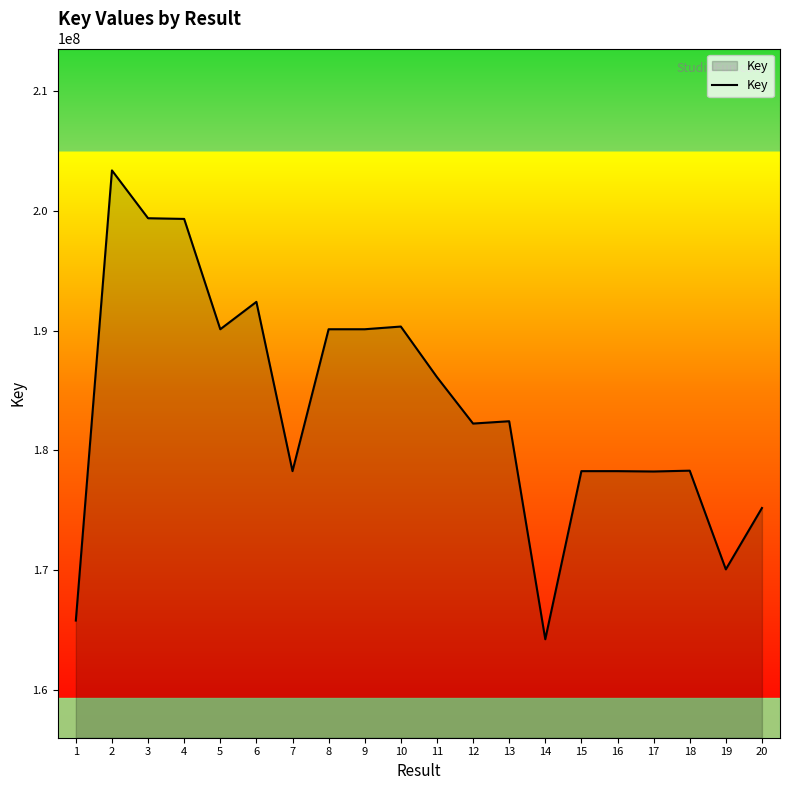

Is it true that the value at 16 is 178270739?

True